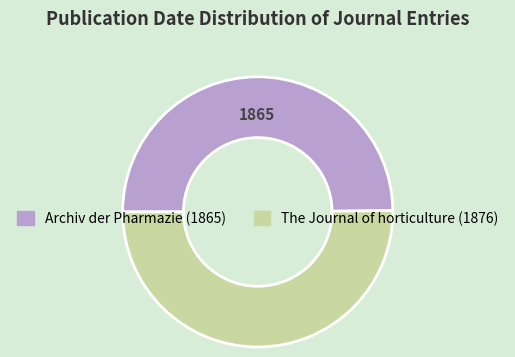

What is the ratio of the value at Archiv der Pharmazie (1865) to the value at The Journal of horticulture (1876)?

1.0